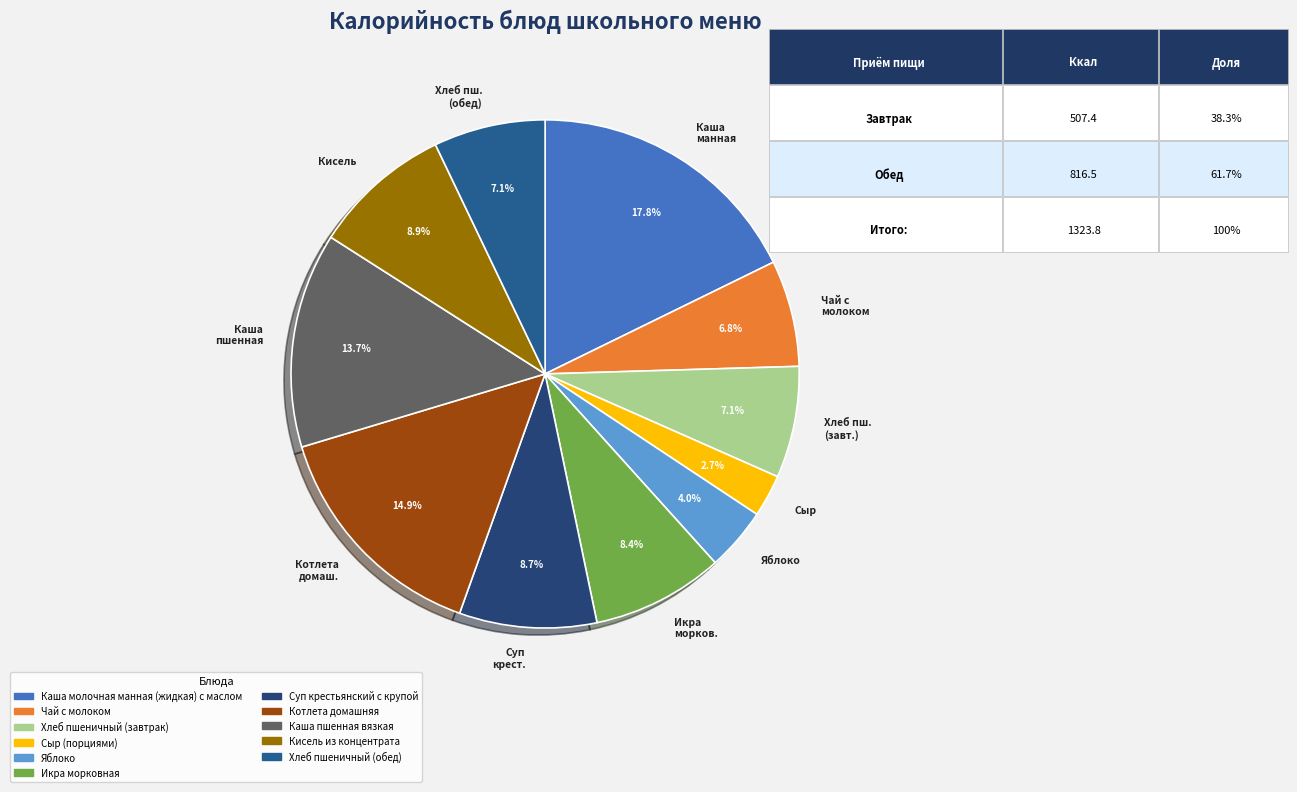

What is the smallest slice in the pie chart?

Сыр